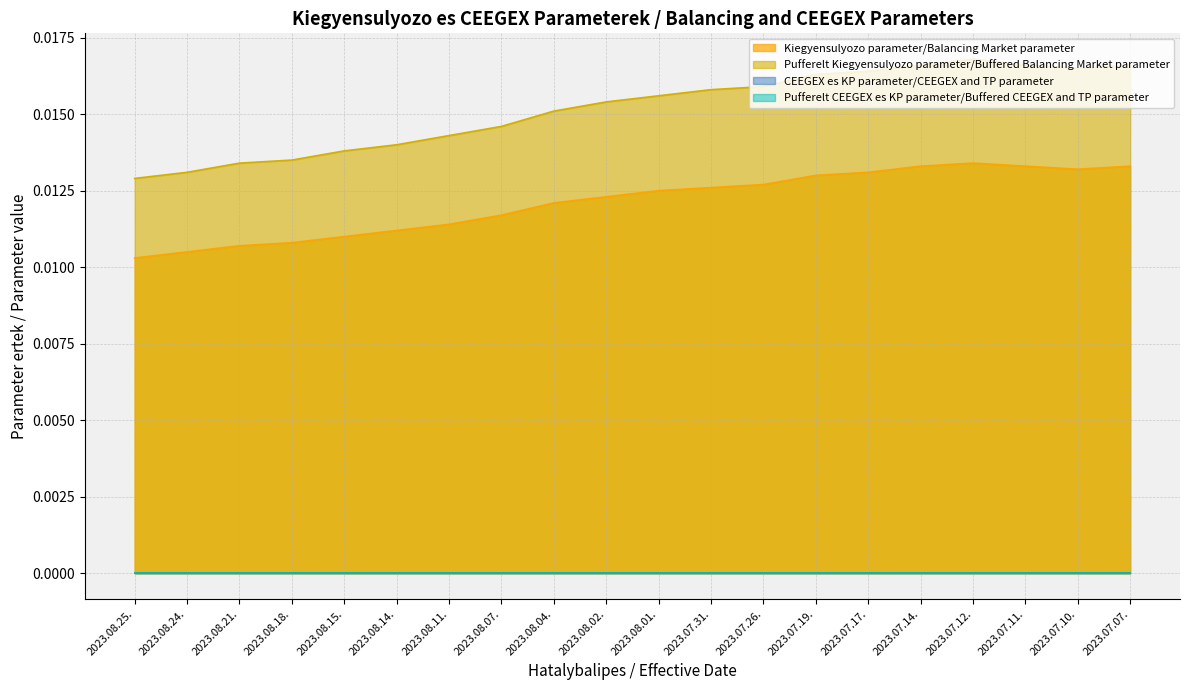

Which has a higher value, 2023.07.07. or 2023.08.01.?

2023.07.07.